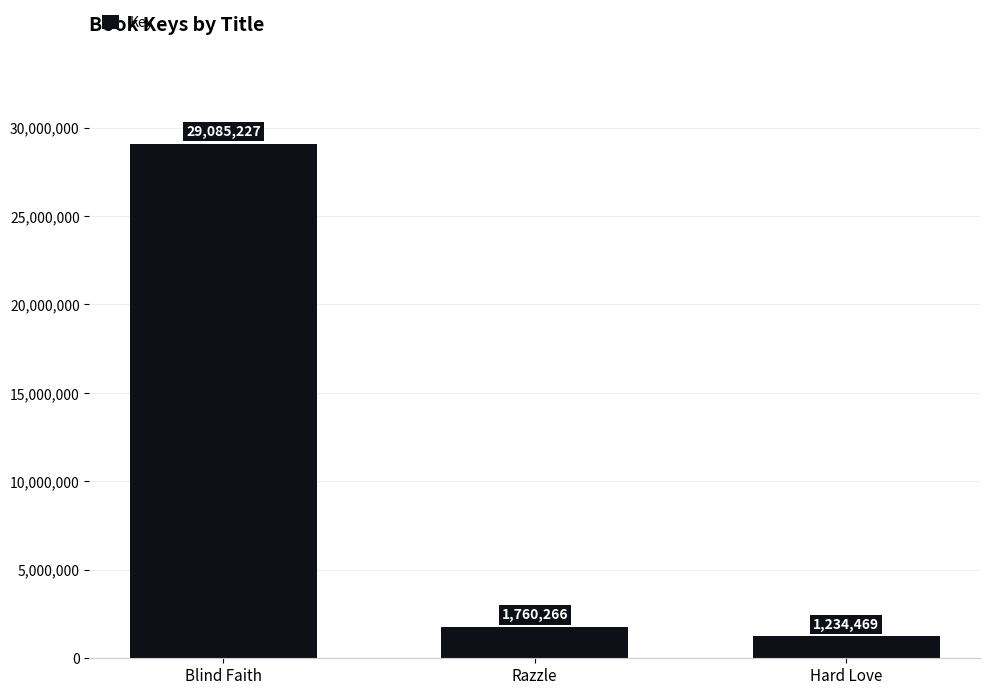

What is the approximate value at Blind Faith, to the nearest 100?

29085200